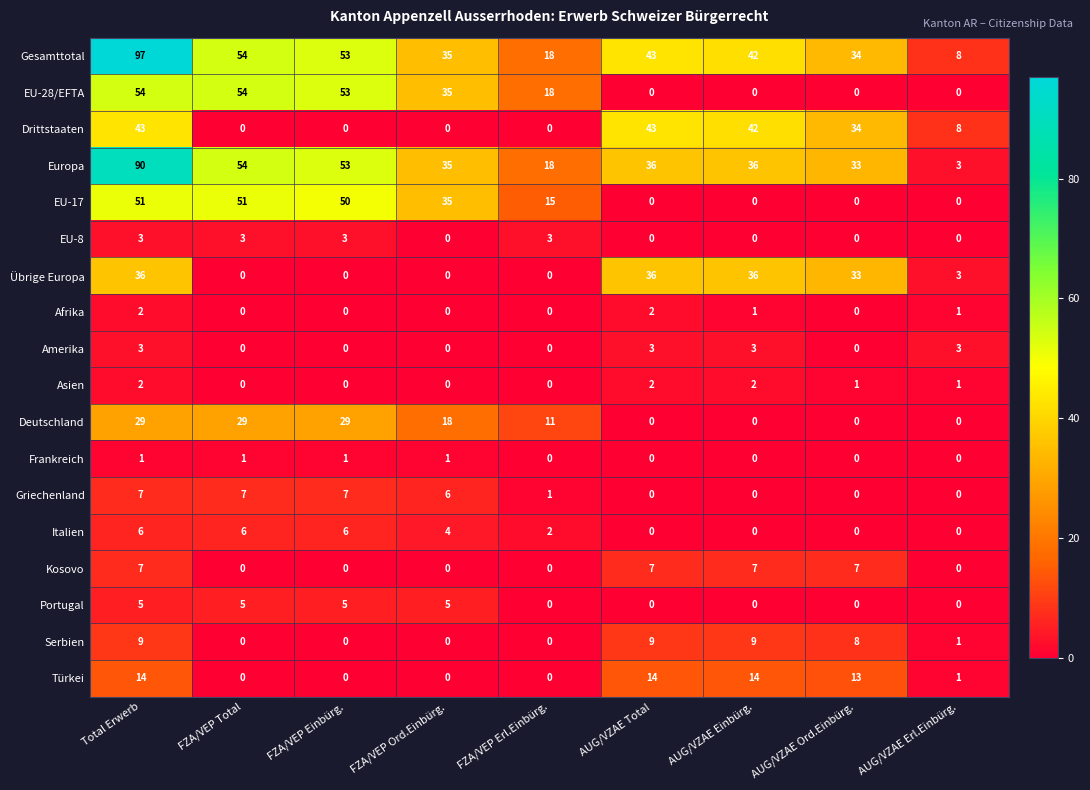

Which series has the largest range (max minus min)?

Gesamttotal